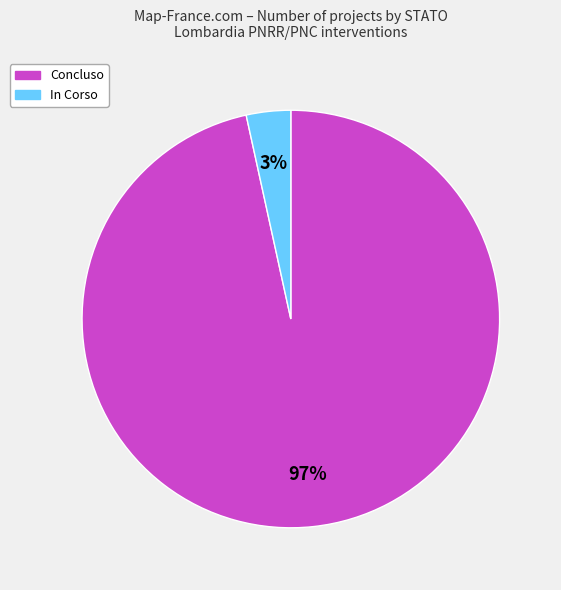

To the nearest percent, what percentage of the pie is In Corso?

3%